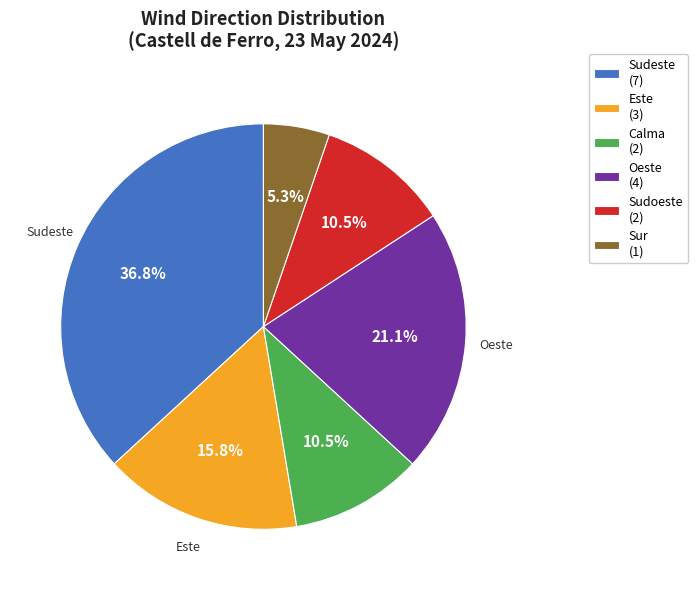

Is there any slice that represents more than half of the pie?

No